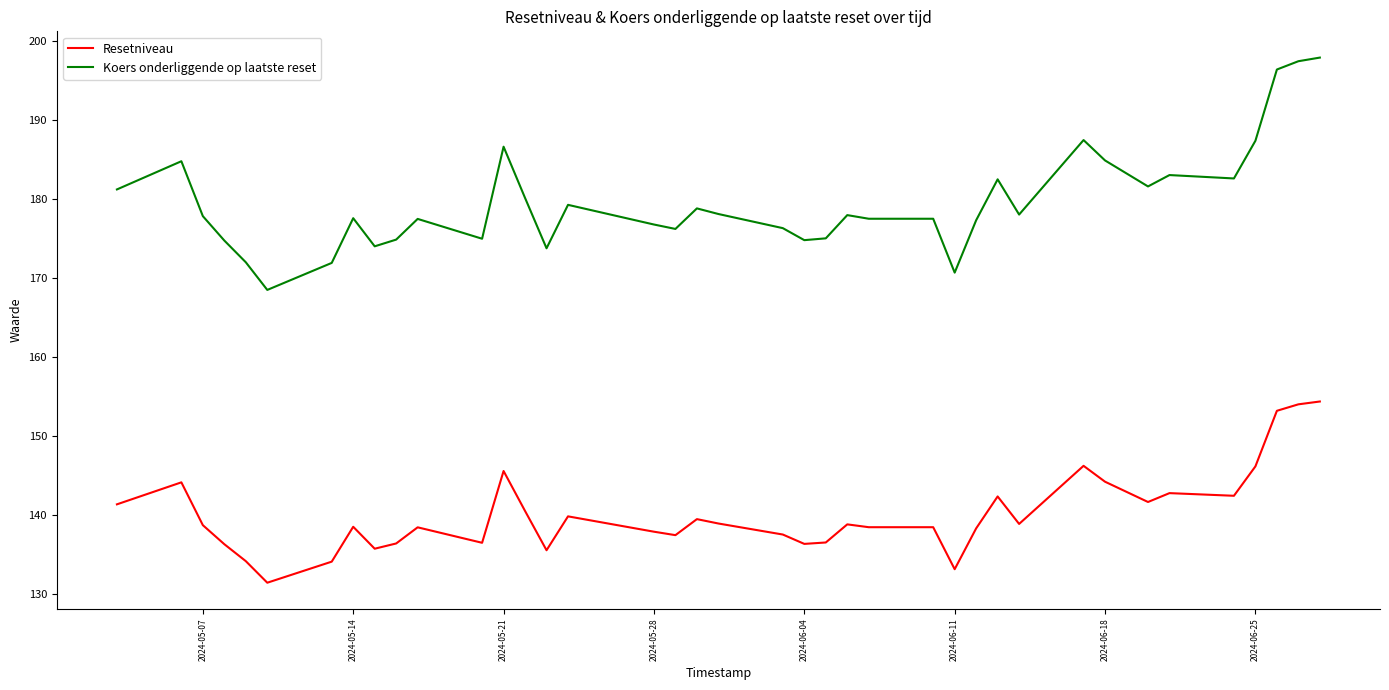

What is the highest value of the Resetniveau series?

154.3